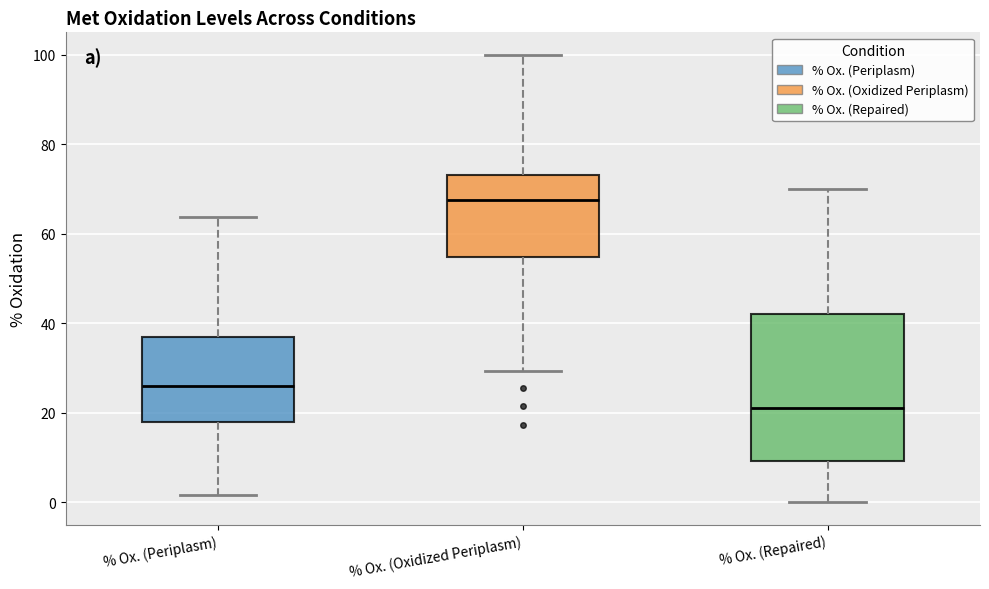

Which box's median line is the highest?

% Ox. (Oxidized Periplasm)